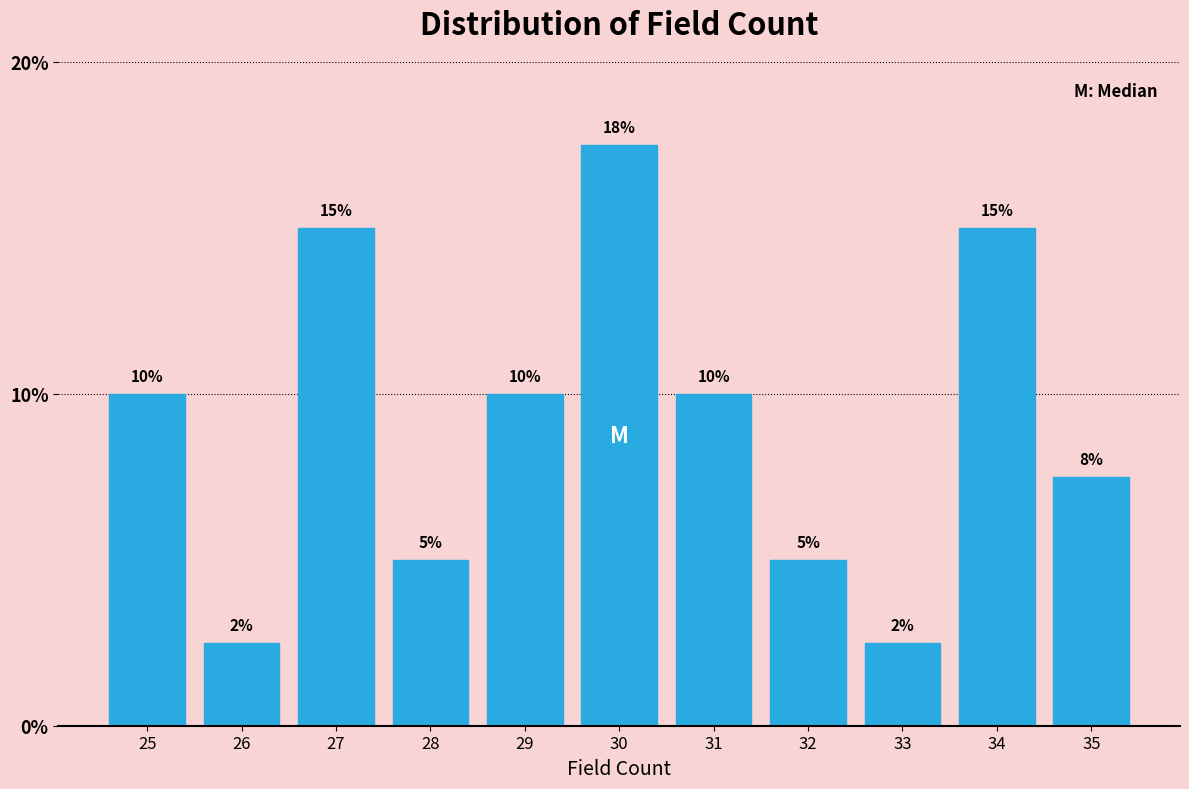

What is the sum of all values?

100.0